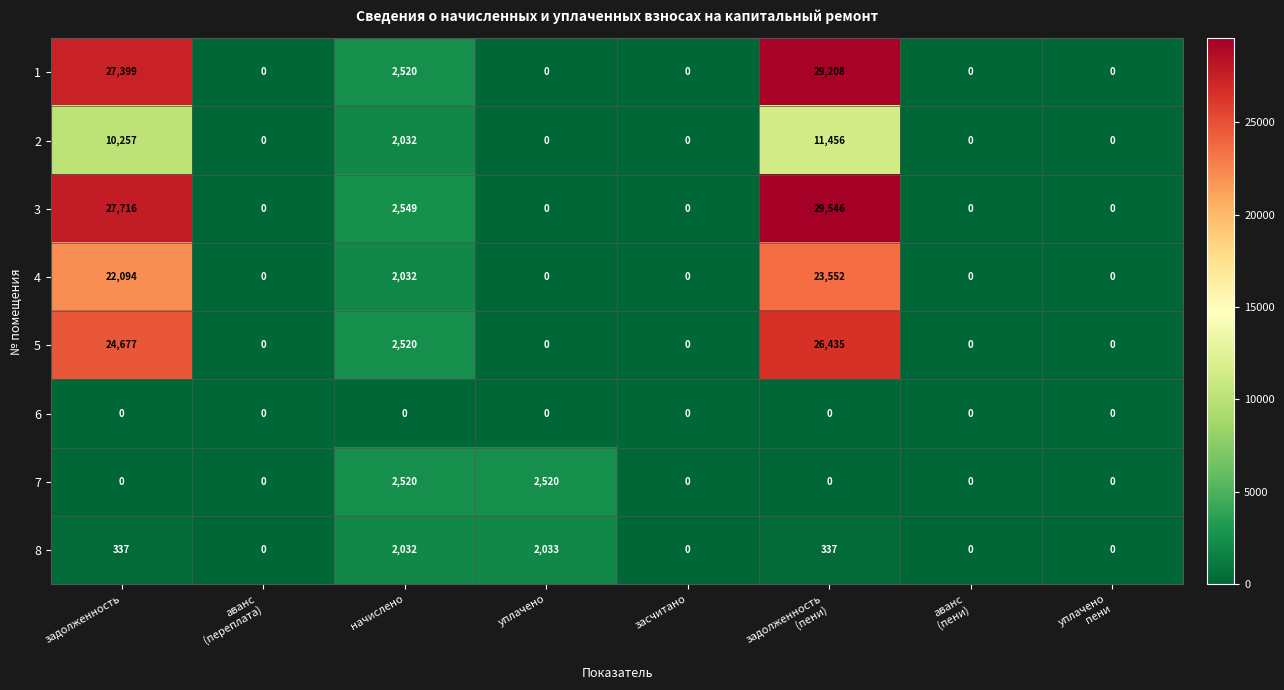

What is the greatest value displayed?

29546